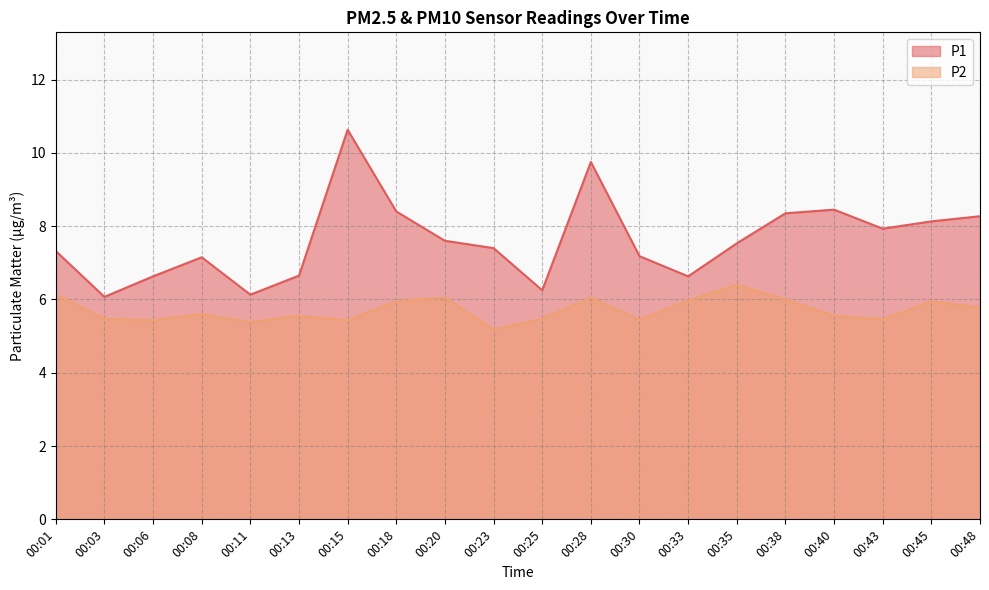

The P1 series shows 5.3 at 00:28. True or false?

False